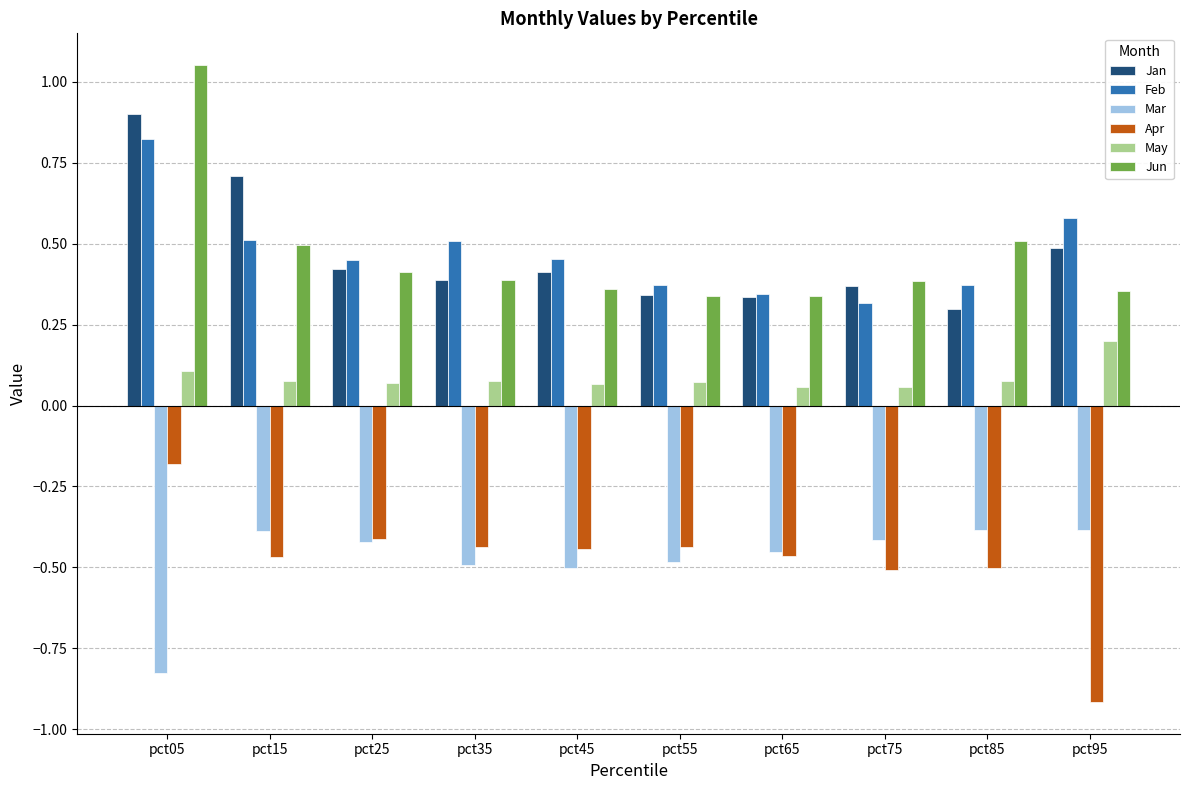

Which series changed the most between pct15 and pct85?

Jan